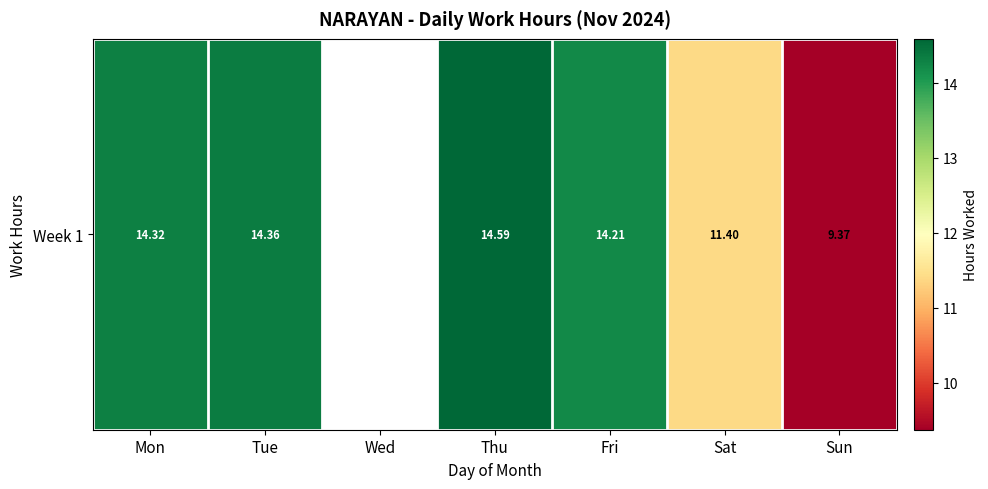

At which label is the value closest to 11?

Sat